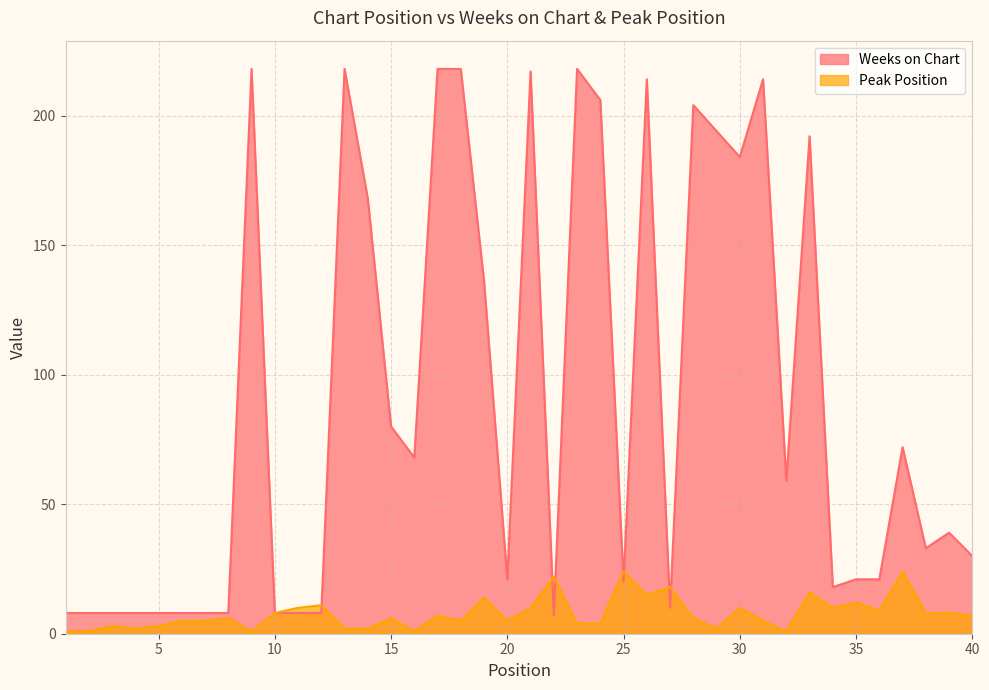

Reading left to right, list all the values displayed in this chart.

Weeks on Chart: 1=8	2=8	3=8	4=8	5=8	6=8	7=8	8=8	9=218	10=8	11=8	12=8	13=218	14=168	15=80	16=68	17=218	18=218	19=136	20=21	21=217	22=7	23=218	24=206	25=20	26=214	27=10	28=204	29=194	30=184	31=214	32=59	33=192	34=18	35=21	36=21	37=72	38=33	39=39	40=30
Peak Position: 1=1	2=1	3=3	4=2	5=3	6=5	7=5	8=6	9=1	10=8	11=10	12=11	13=2	14=2	15=6	16=1	17=7	18=5	19=14	20=5	21=10	22=22	23=4	24=4	25=24	26=15	27=18	28=6	29=2	30=10	31=5	32=1	33=16	34=10	35=12	36=9	37=24	38=8	39=8	40=7